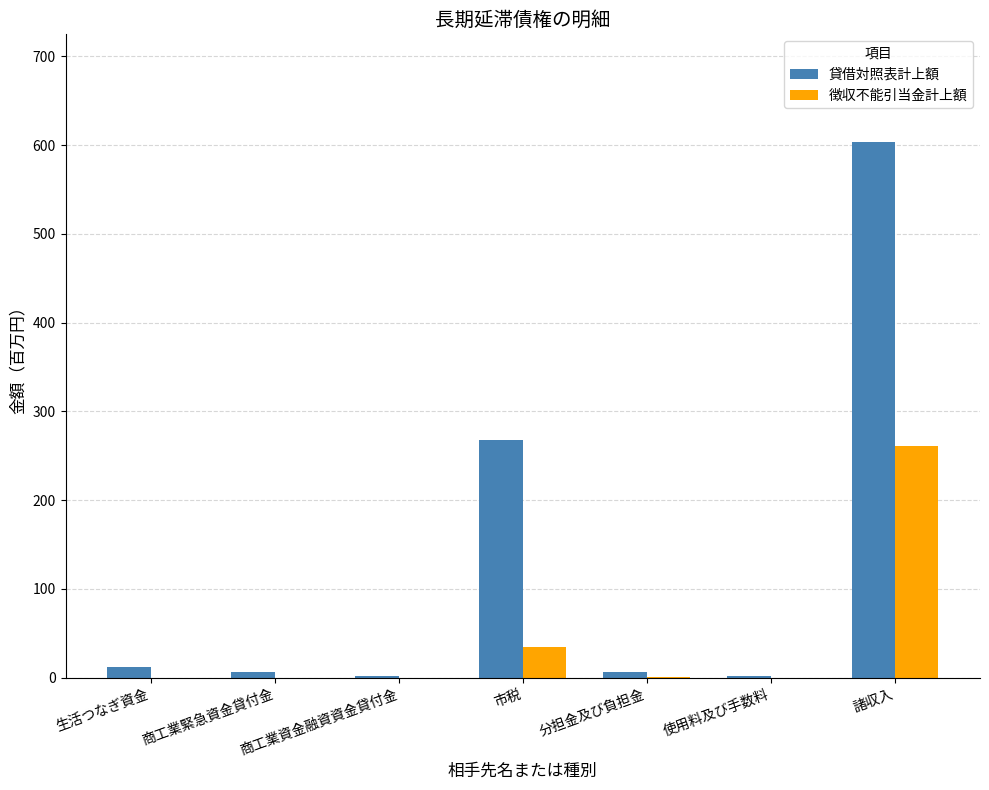

Which series has the widest spread of values?

貸借対照表計上額